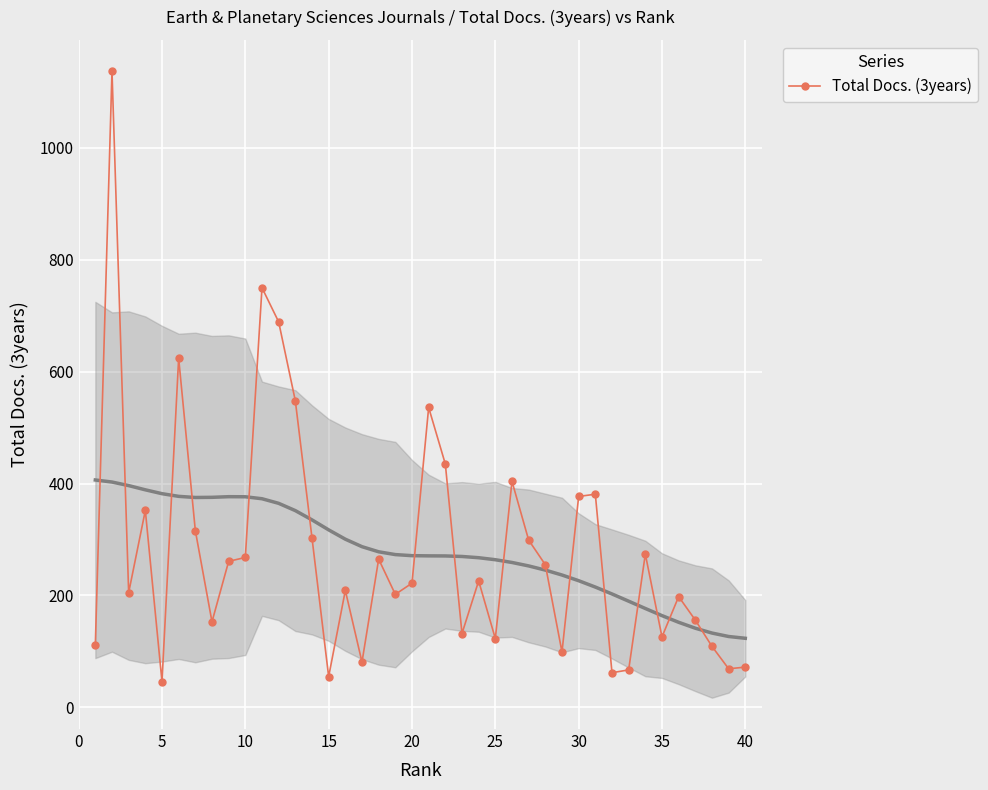

What is the maximum value for Total Docs. (3years)?

1137